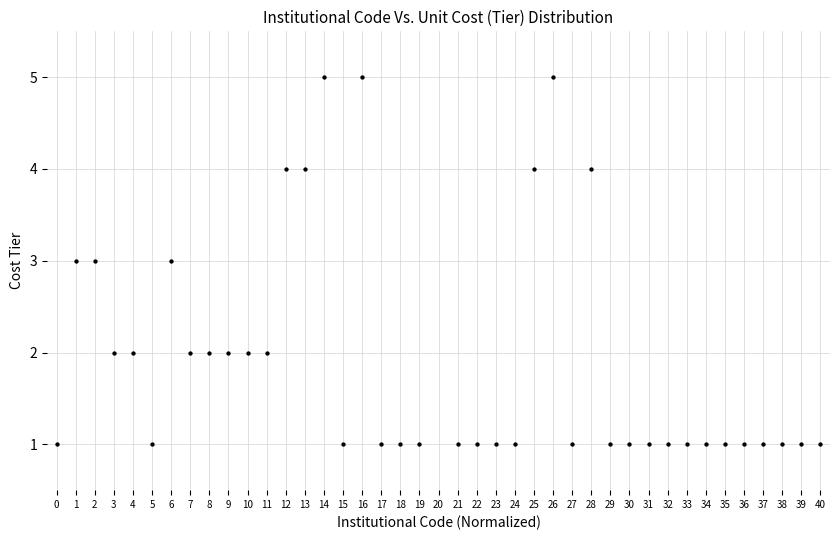

What is the range of X values (max minus min)?

40